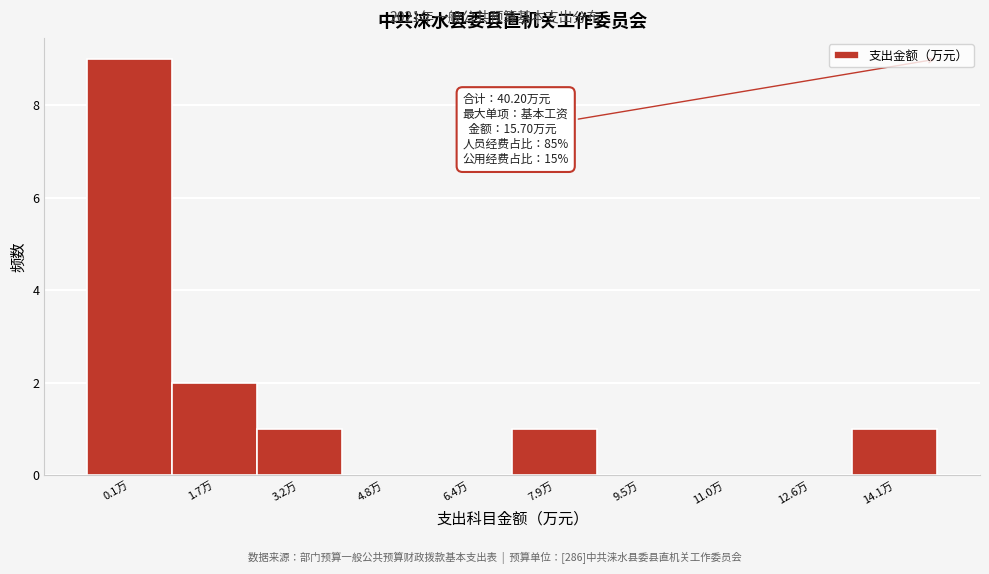

Reading left to right, what are all the values shown in this chart?

0.1万=9	1.7万=2	3.2万=1	4.8万=0	6.4万=0	7.9万=1	9.5万=0	11.0万=0	12.6万=0	14.1万=1